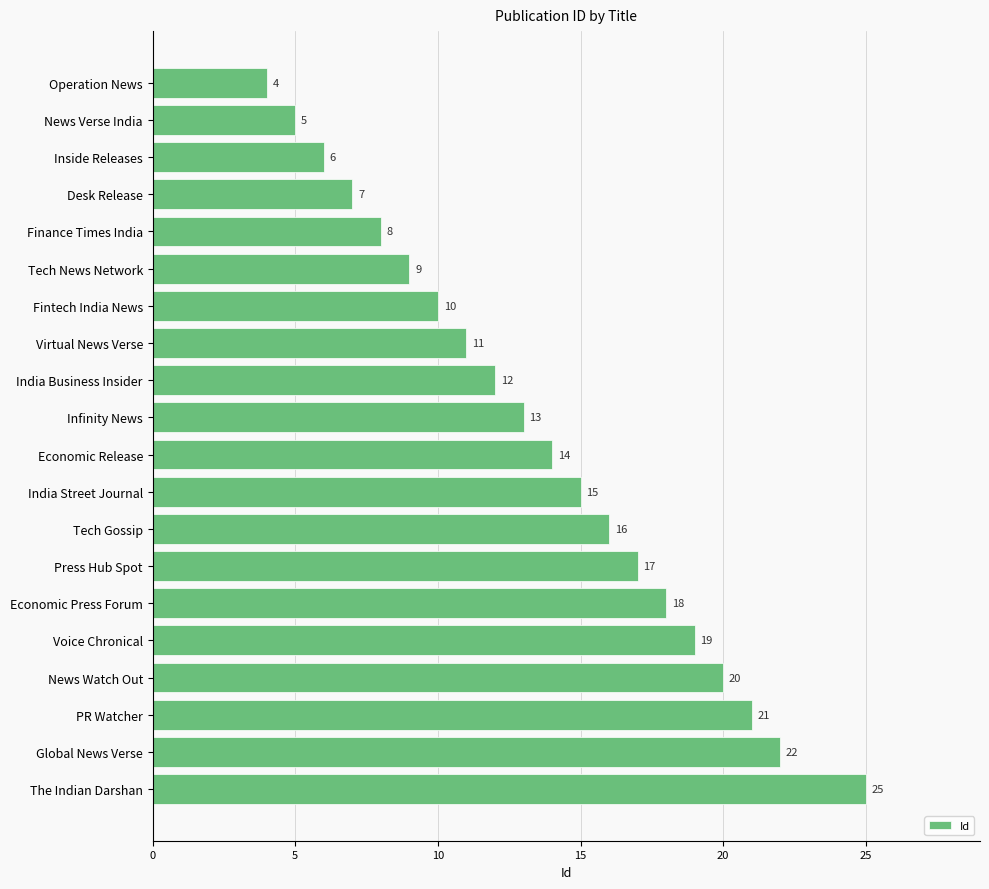

At which category does the chart reach its peak across all series?

The Indian Darshan